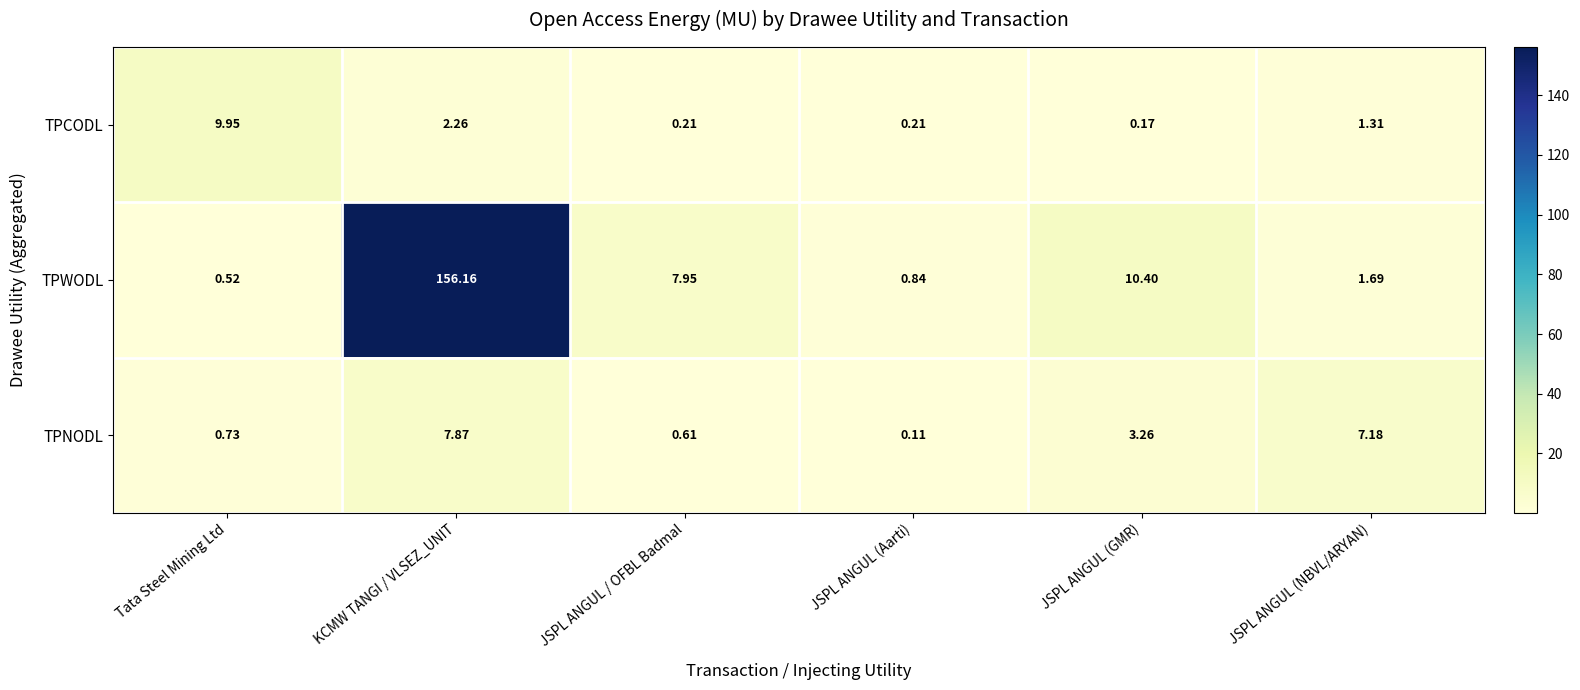

Where does the TPCODL series first go above 1?

Tata Steel Mining Ltd